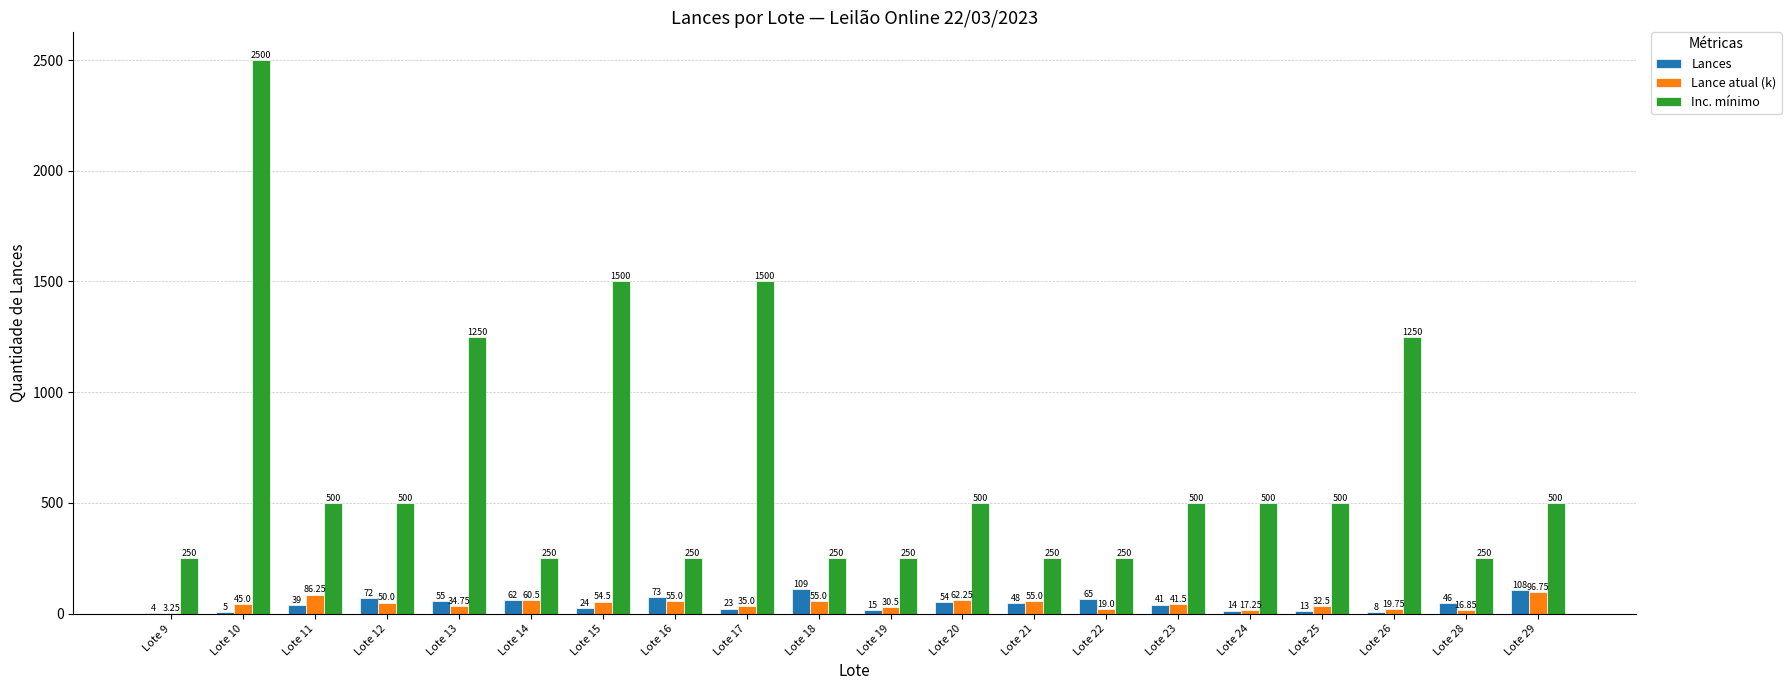

Which series has the largest total across all categories?

Inc. mínimo